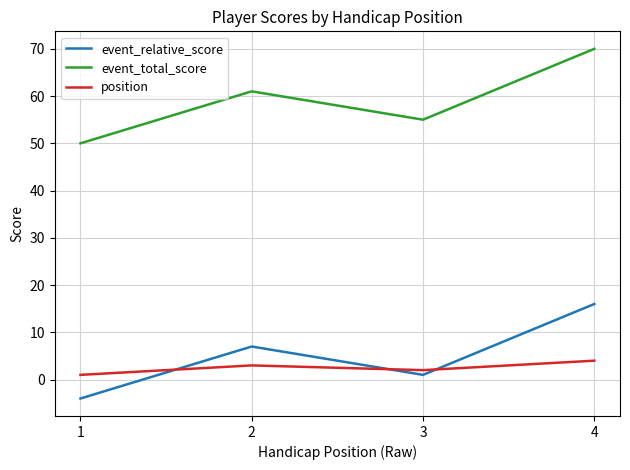

Where is the first local maximum for position?

2